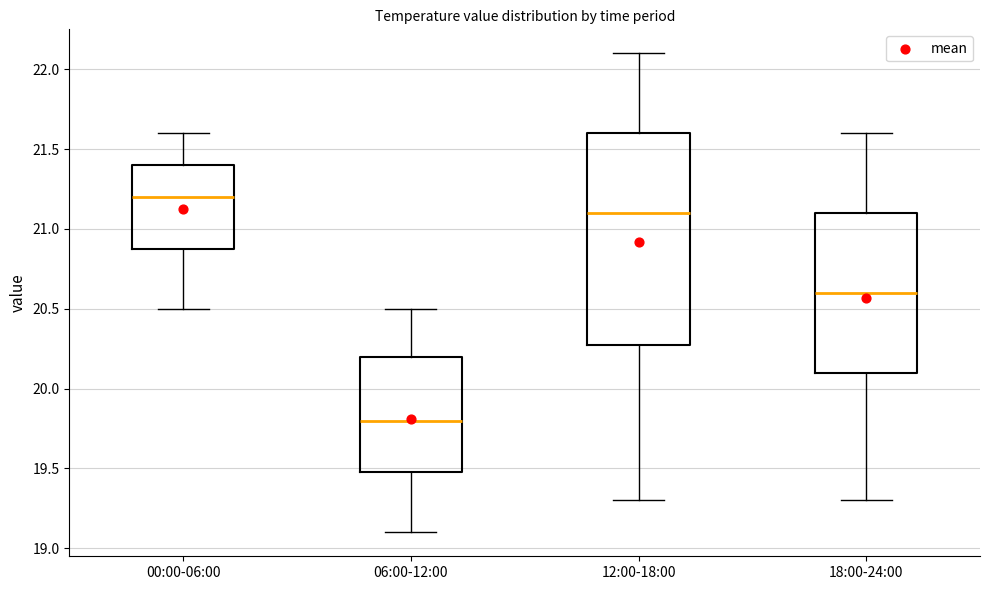

Reading left to right, transcribe this box plot: for each box, give where its median line is, the range the box spans, and where its two whiskers end, as read against the y-axis. The values are not printed on the chart, so give them approximately, as read against the axis.

00:00-06:00: median 21.2, box 20.9 to 21.4, whiskers 20.5 to 21.6
06:00-12:00: median 19.8, box 19.5 to 20.2, whiskers 19.1 to 20.5
12:00-18:00: median 21.1, box 20.3 to 21.6, whiskers 19.3 to 22.1
18:00-24:00: median 20.6, box 20.1 to 21.1, whiskers 19.3 to 21.6